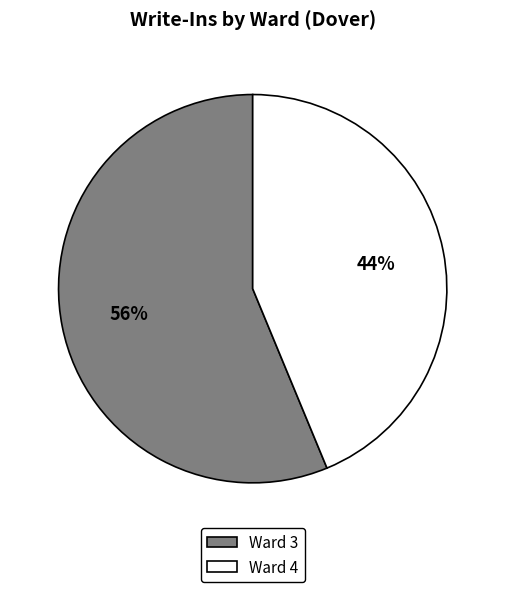

Between Ward 3 and Ward 4, which is larger?

Ward 3